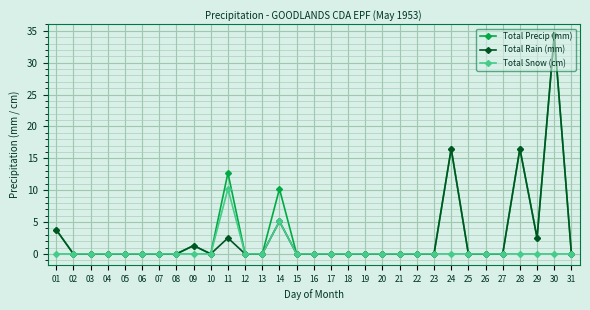

At how many categories does at least one series exceed 12?

4